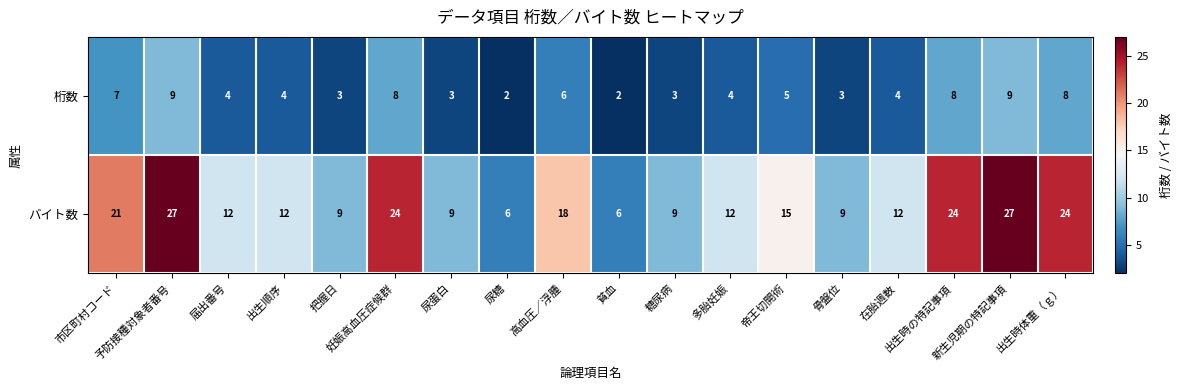

What is the minimum value shown in the chart?

2